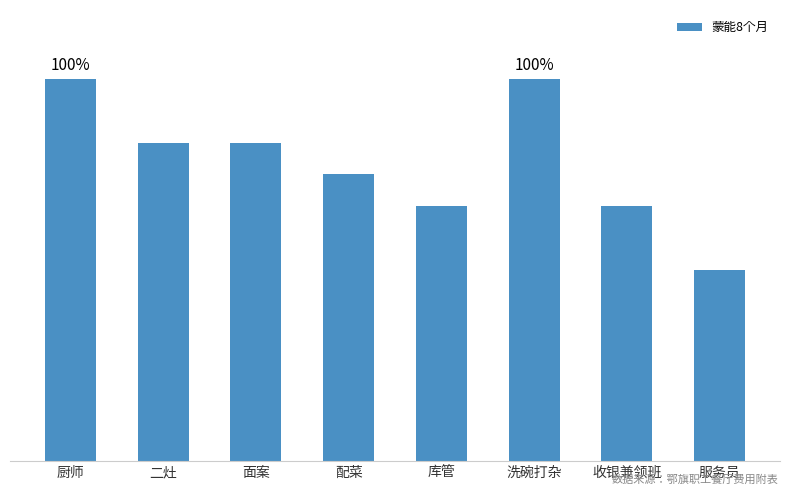

What is the label of the 2nd bar from the left?

二灶